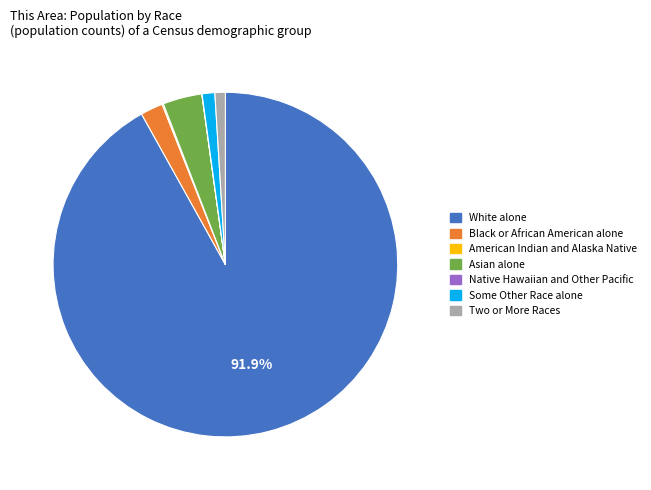

Combined, do Some Other Race alone and Two or More Races account for over 50%?

No